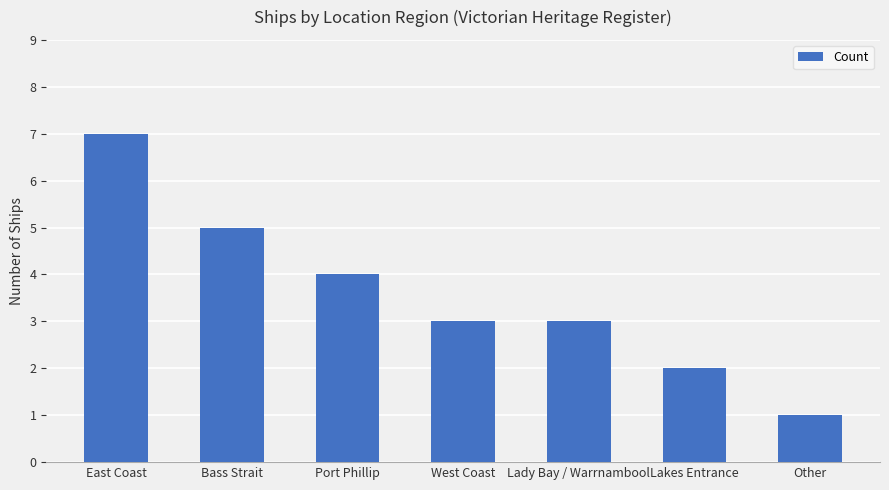

What is the label of the 1st bar from the right?

Other